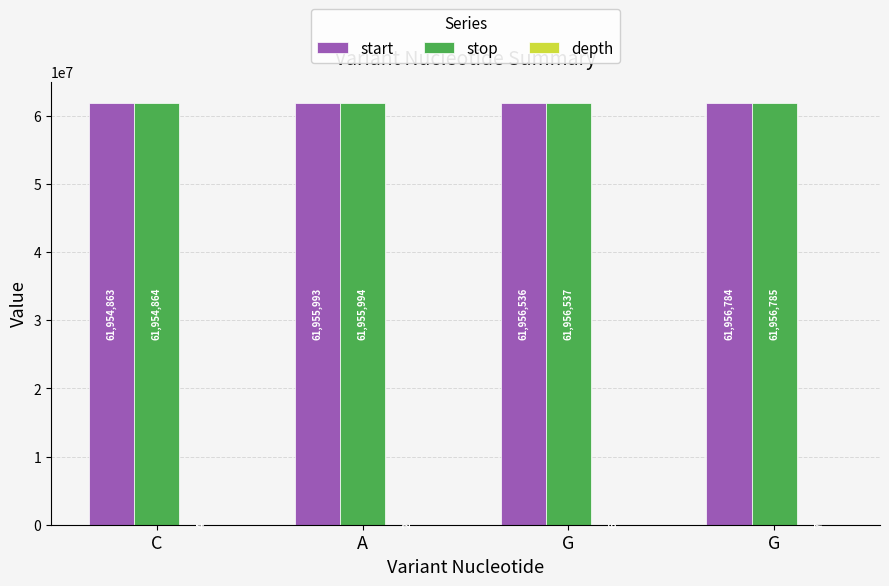

Does the chart contain stacked bars?

No